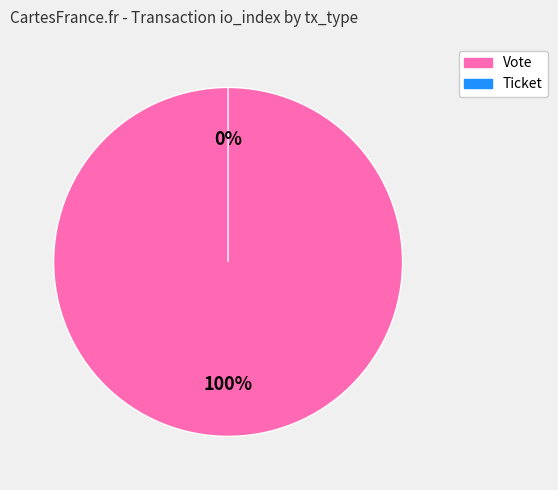

Is it true that Ticket is 0% of the pie?

True